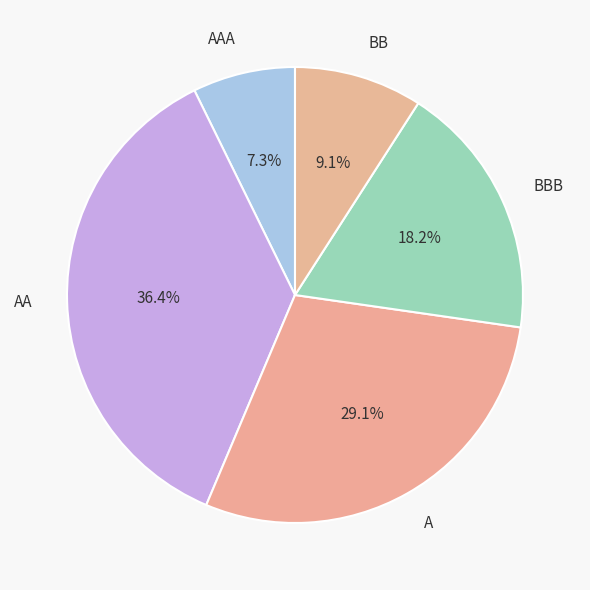

Rank the categories by value from highest to lowest.

AA, A, BBB, BB, AAA